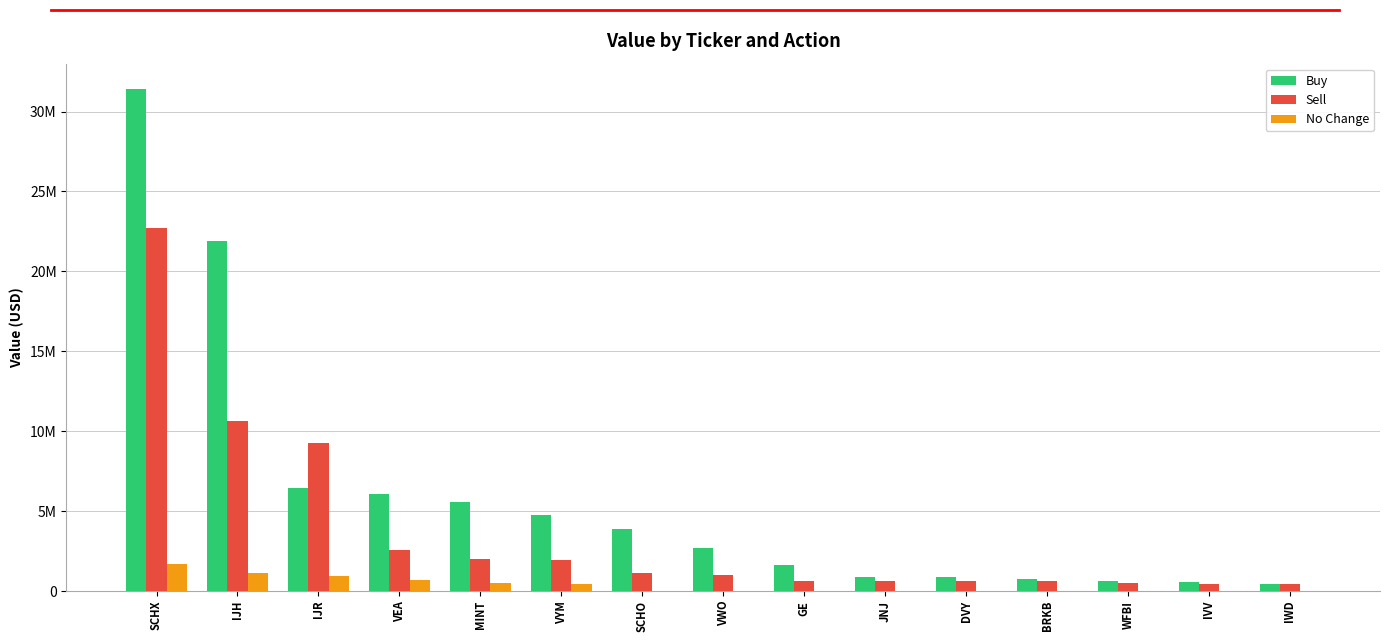

Are the bars grouped side by side (vs. stacked)?

Yes